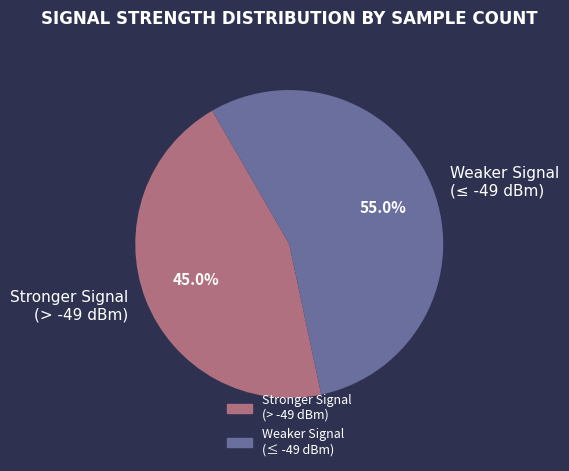

How many segments does this pie chart have?

2